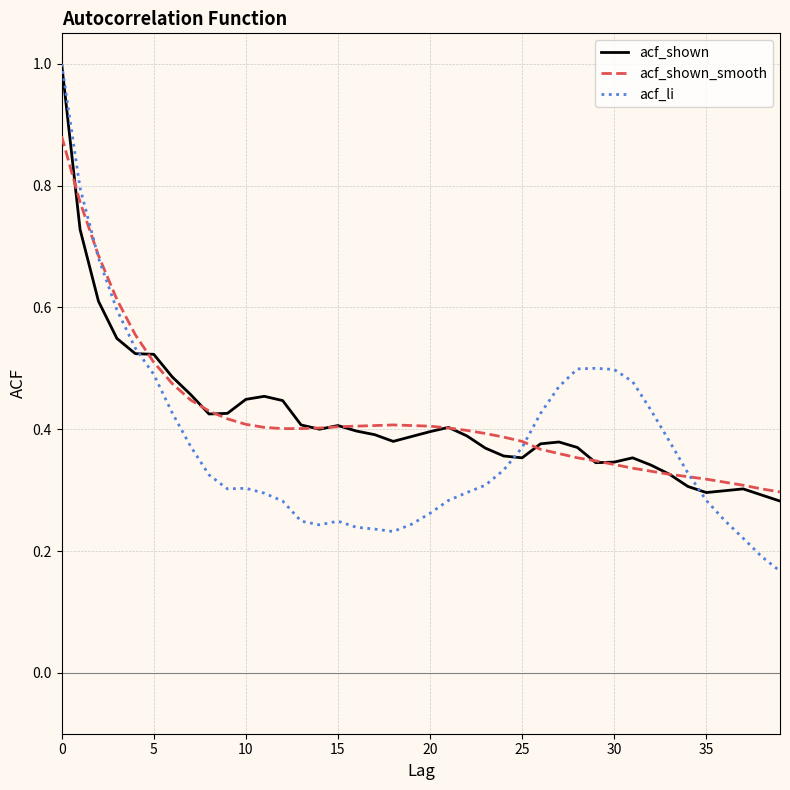

Which series has the widest spread of values?

acf_li